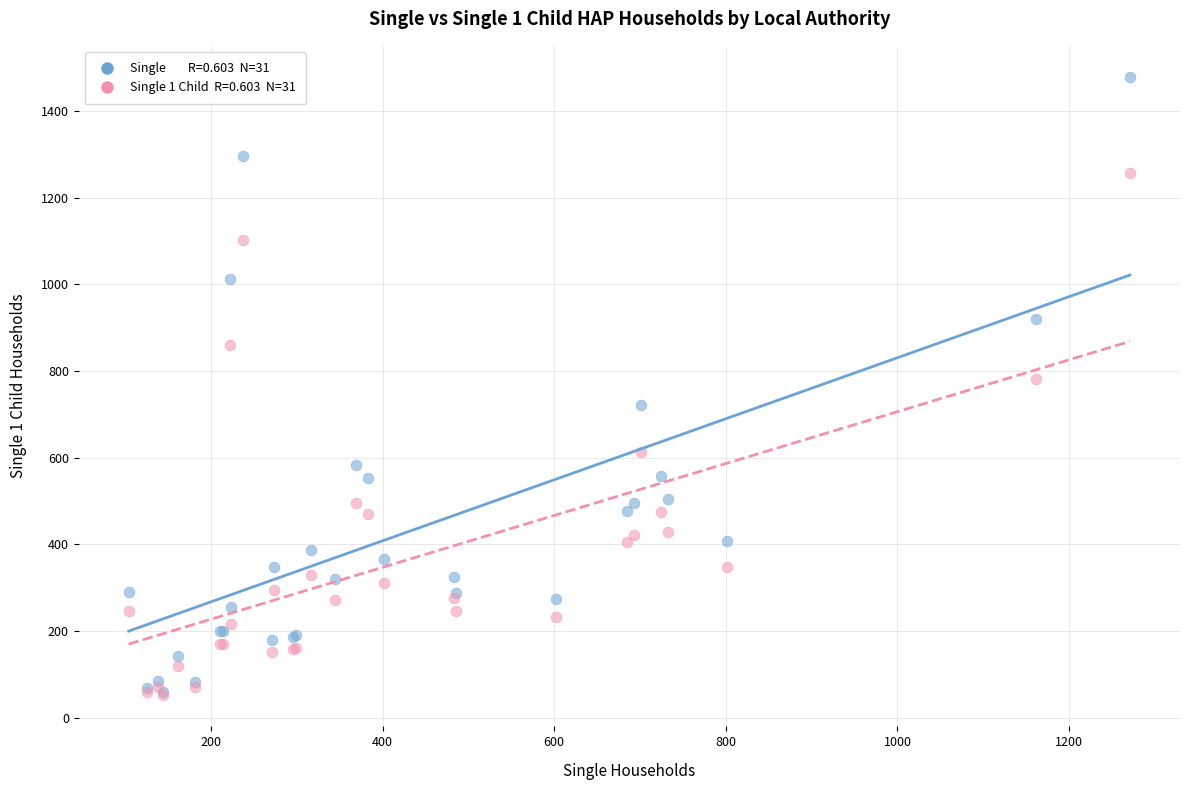

Across all series, what Y value is closest to 765?

782.0